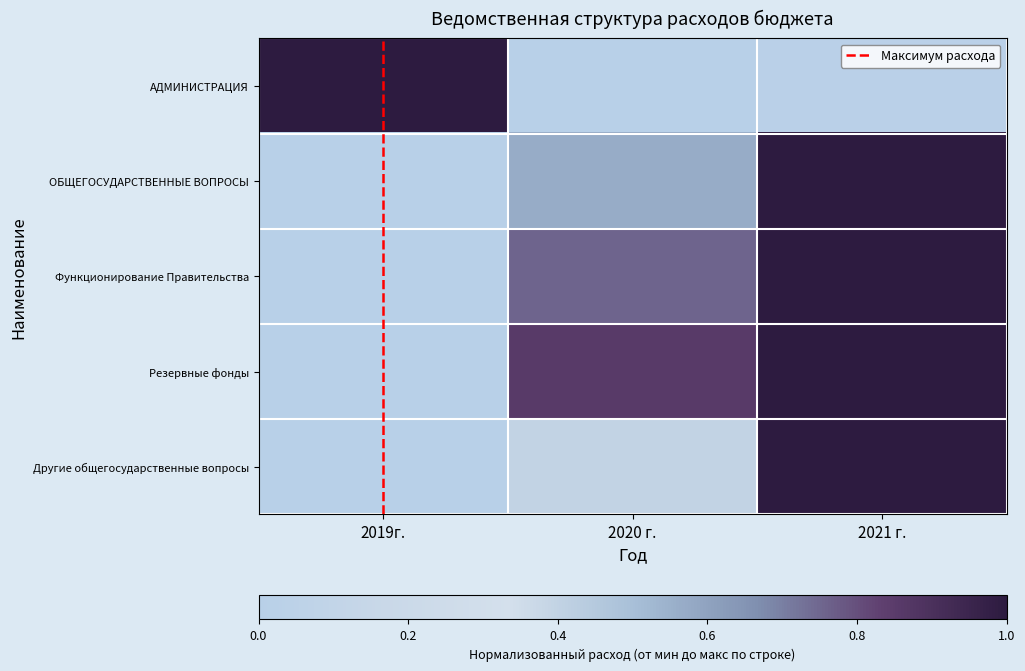

What is the total value across all series at 2020 г.?

2.6